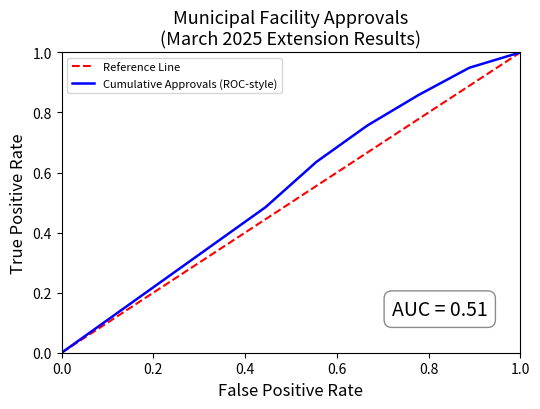

True or false: Reference Line has more than 0 points higher than both neighbors.

False